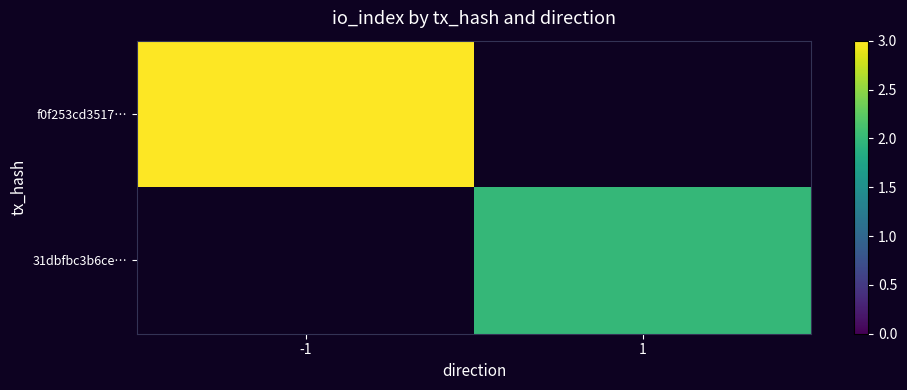

List the labels in order of 31dbfbc3b6ce… value, largest first.

-1, 1